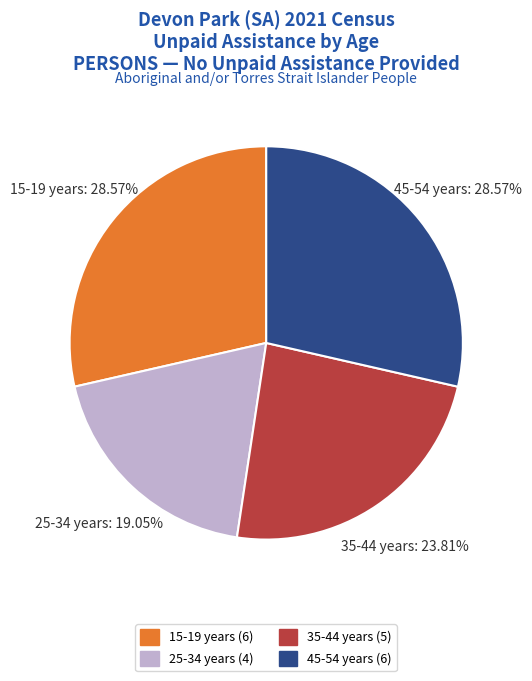

Does any single category account for the majority?

No